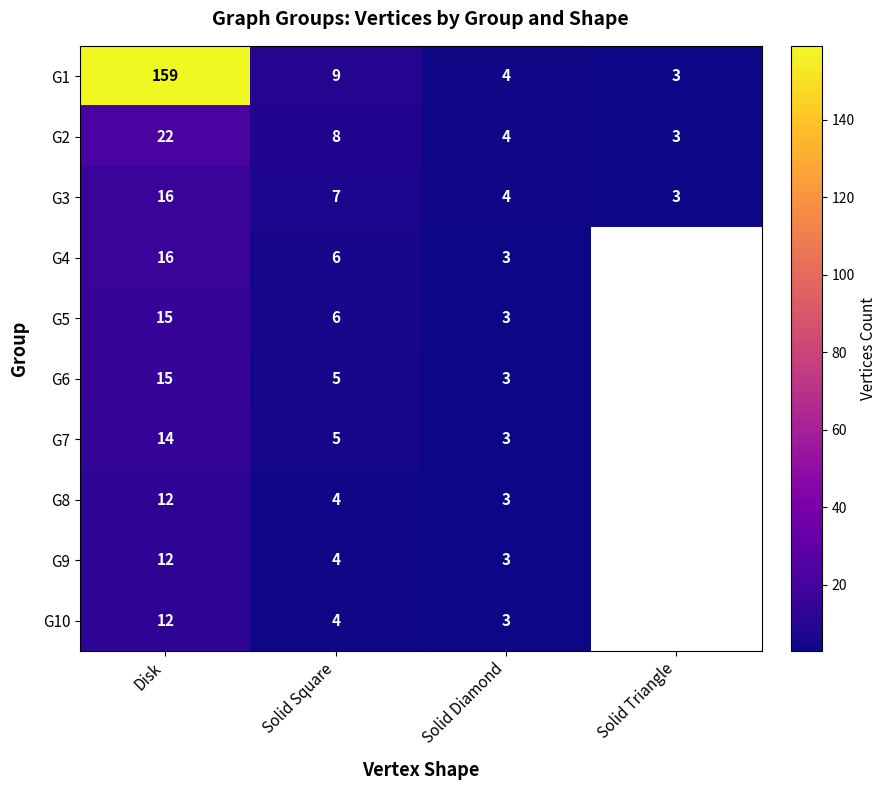

What is the difference between the maximum and second lowest values in the G2 series?

18